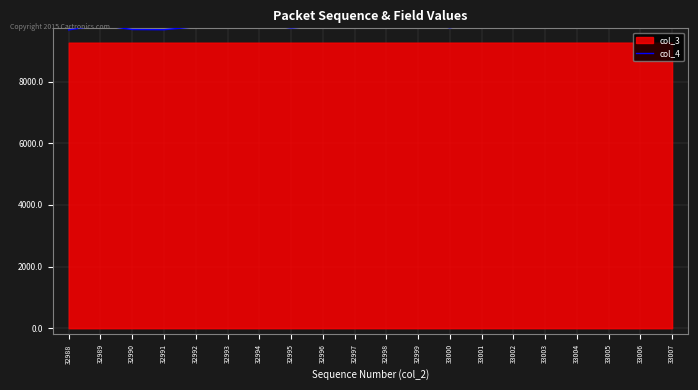

What is the difference between the maximum and minimum values?

365